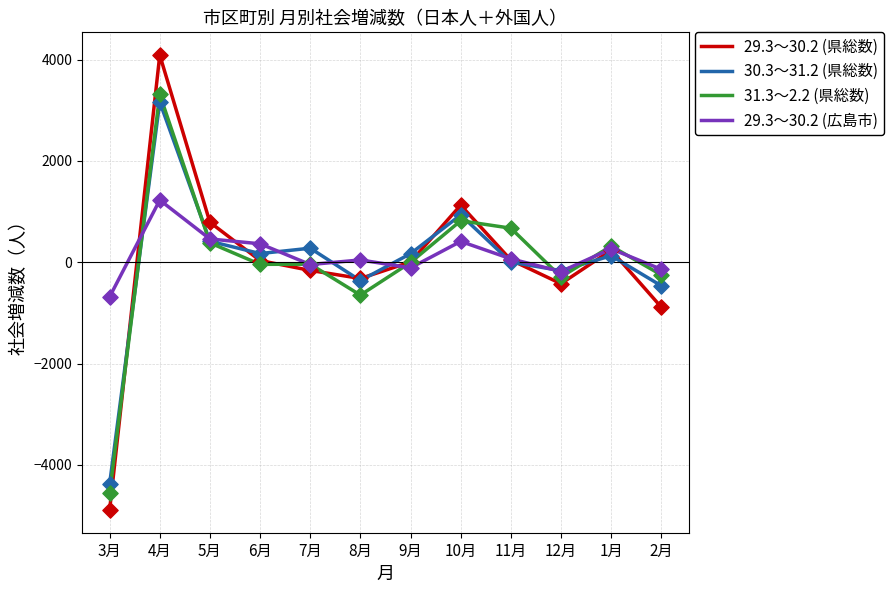

Between 3月 and 4月, which series saw the biggest shift?

29.3～30.2 (県総数)